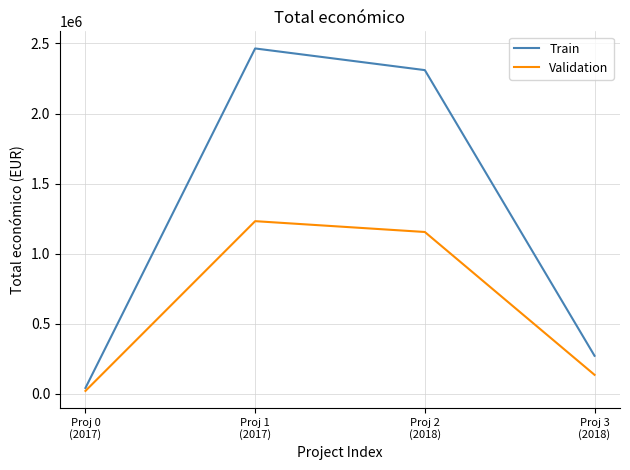

Which series has the largest total across all categories?

Train